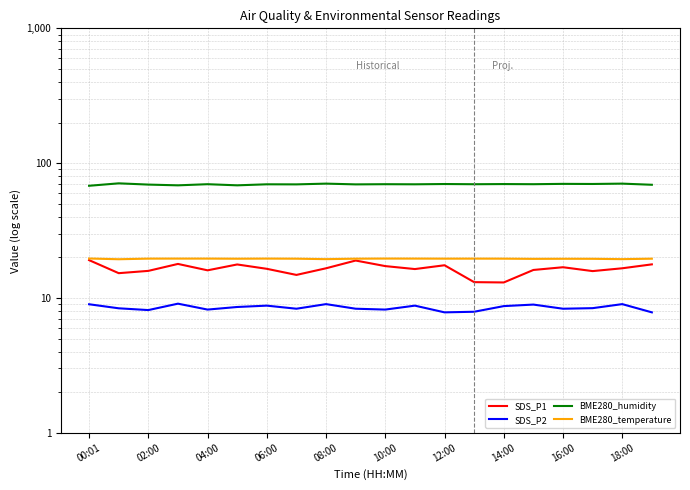

Is it true that BME280_humidity equals 68.5 at 10:00?

True